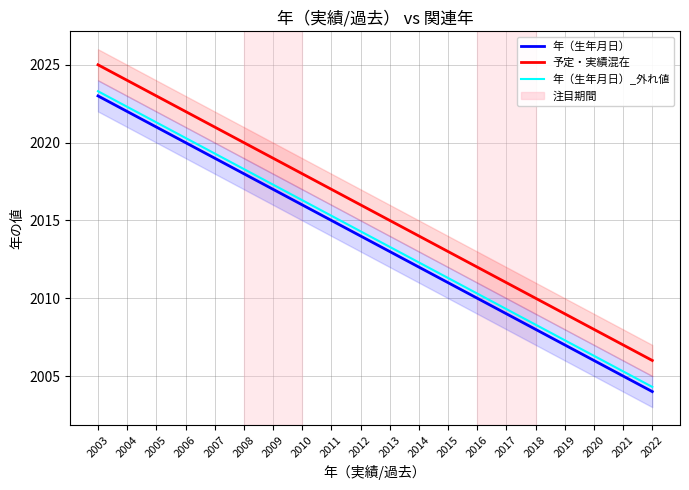

What is the sum of all 年（生年月日）_外れ値 values?

40276.0